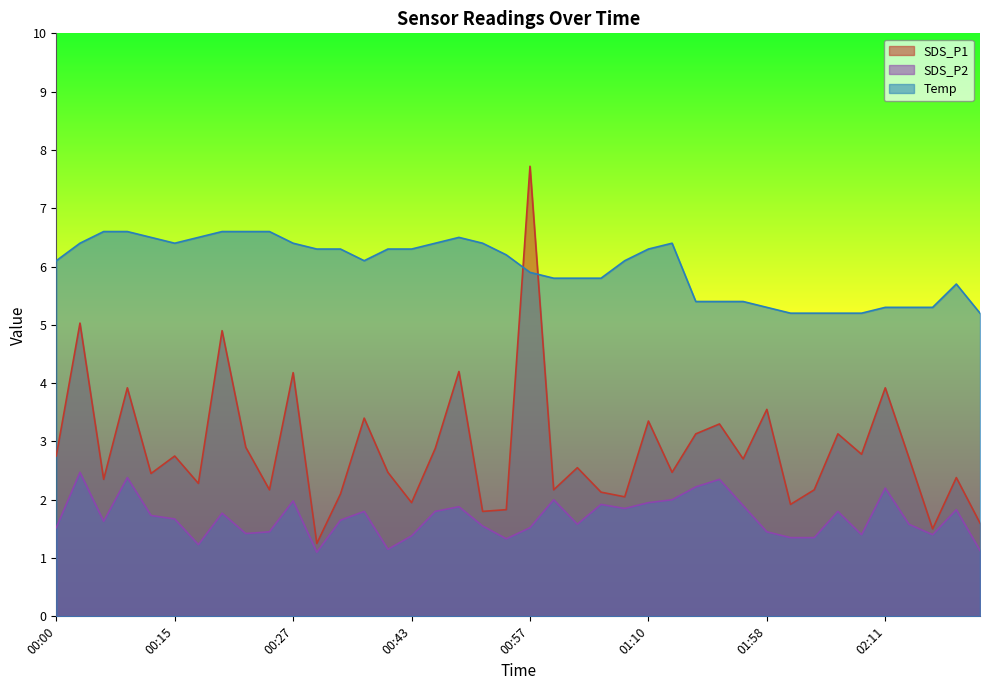

At 02:16, list the series in order from largest to smallest.

Temp, SDS_P1, SDS_P2